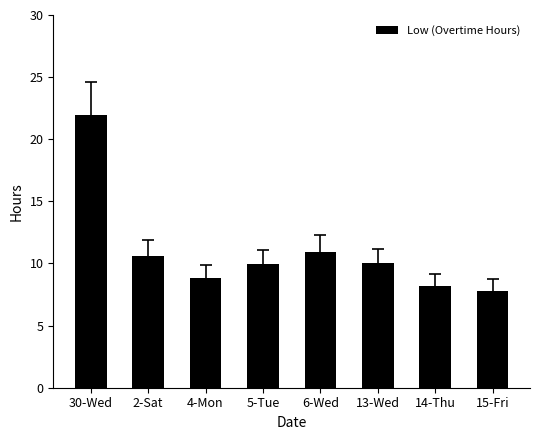

Is it true that the value at 14-Thu is 2.7?

False